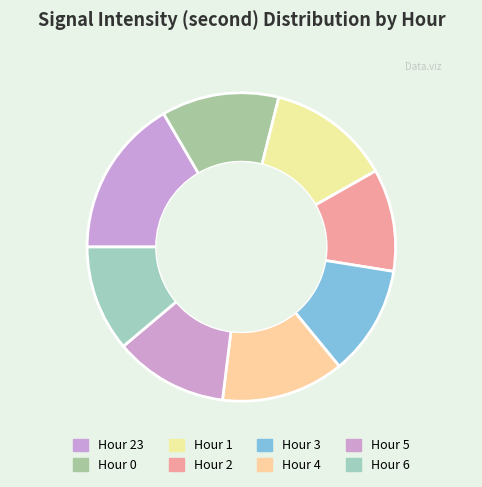

To the nearest percent, what percentage of the pie is Hour 23?

17%